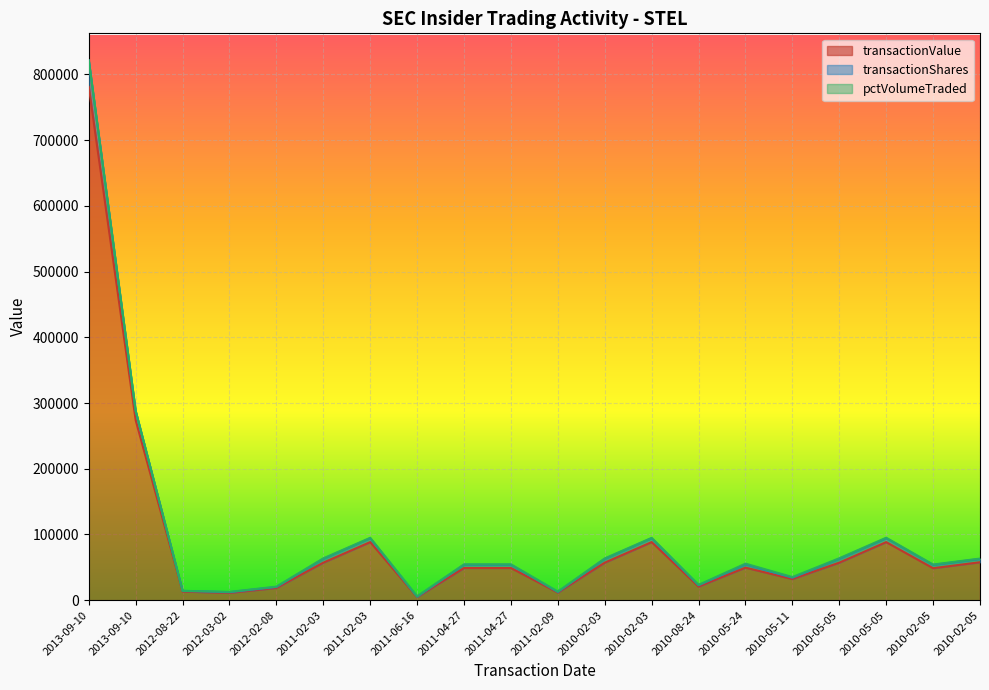

List the labels in order of transactionShares value, largest first.

2013-09-10, 2013-09-10, 2010-05-05, 2011-02-03, 2010-02-03, 2010-05-05, 2011-02-03, 2010-02-03, 2010-02-05, 2010-05-24, 2011-04-27, 2011-04-27, 2010-02-05, 2010-05-11, 2010-08-24, 2012-02-08, 2012-08-22, 2011-02-09, 2012-03-02, 2011-06-16